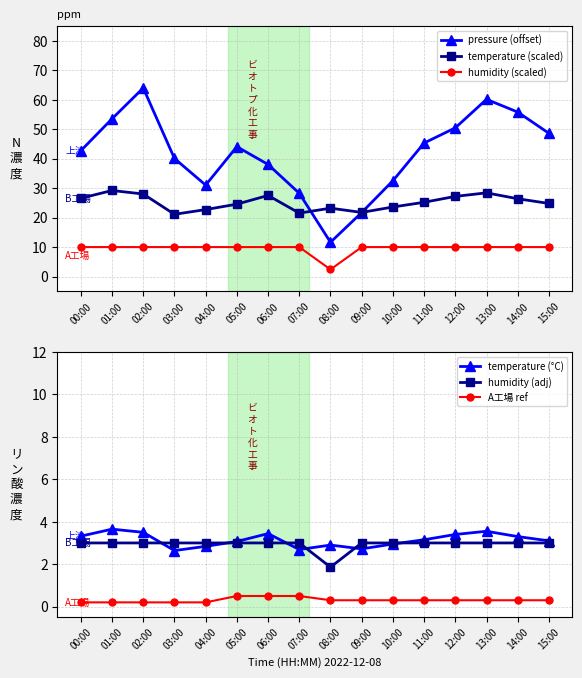

Does the chart have visible grid lines?

Yes